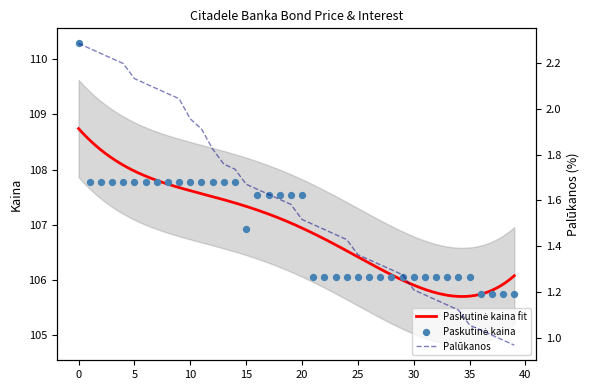

Which series contains the lowest Y value?

Palūkanos